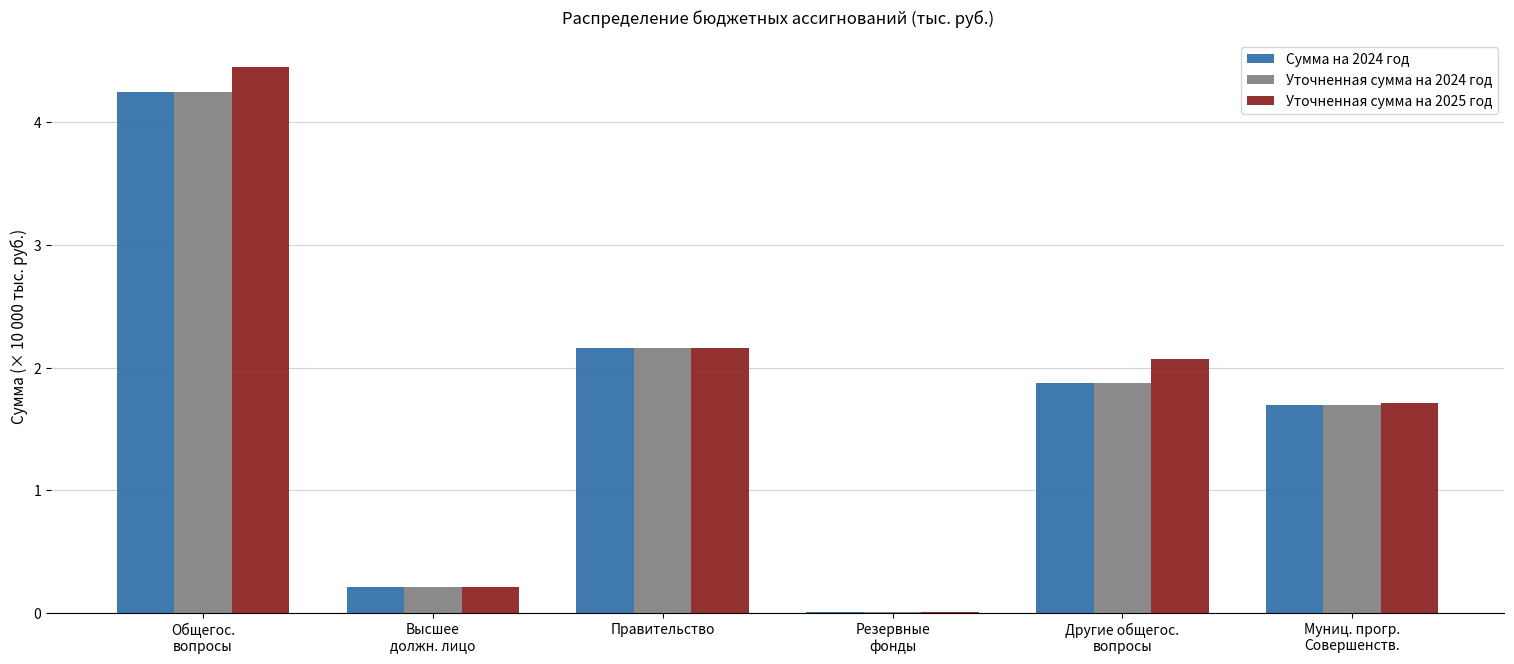

What is the total value across all series at Правительство?

6.5